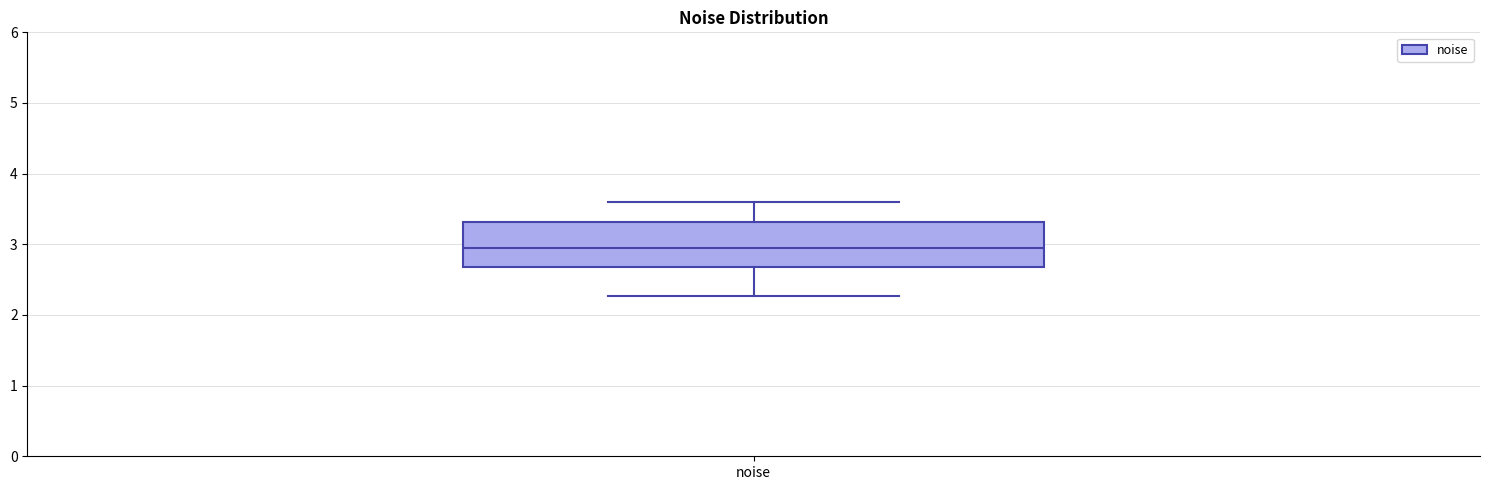

Read this box plot against the y-axis: the position of the median line, the range covered by the box, and the ends of both whiskers. The values are not printed on the chart, so give them approximately, as read against the axis.

median 2.9, box 2.7 to 3.3, whiskers 2.3 to 3.6